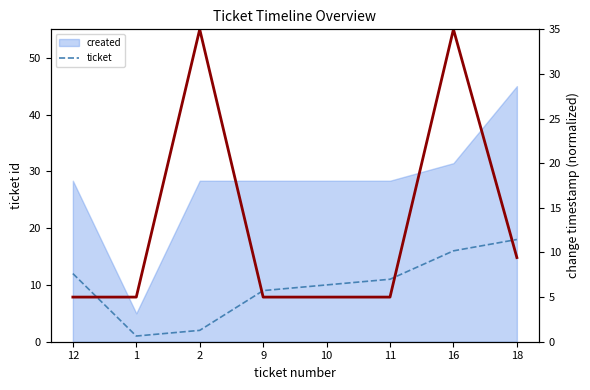

Between 2 and 11, which is larger?

11